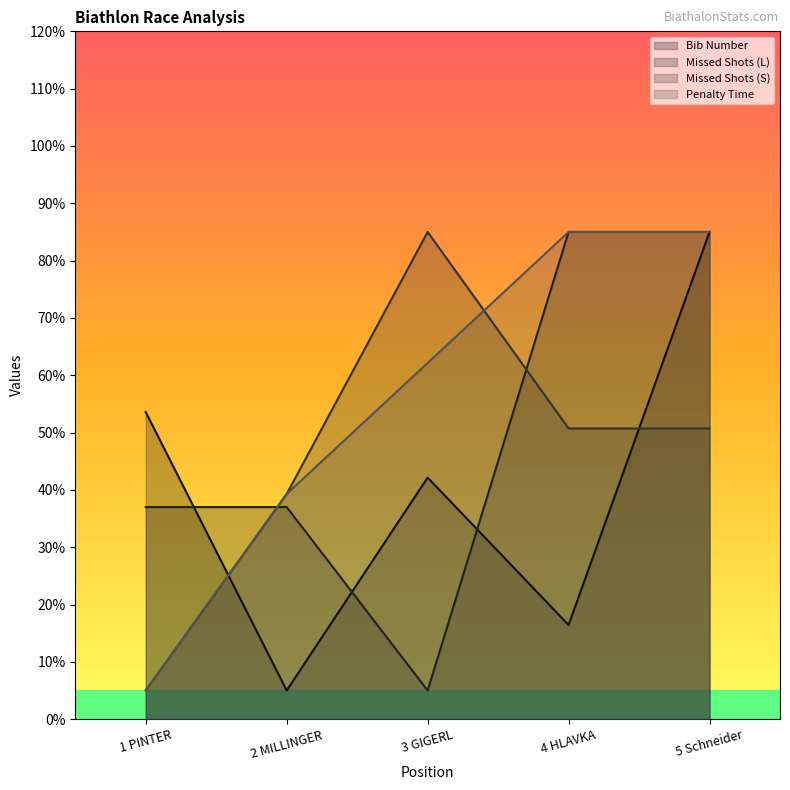

At how many categories does at least one series exceed 67?

3